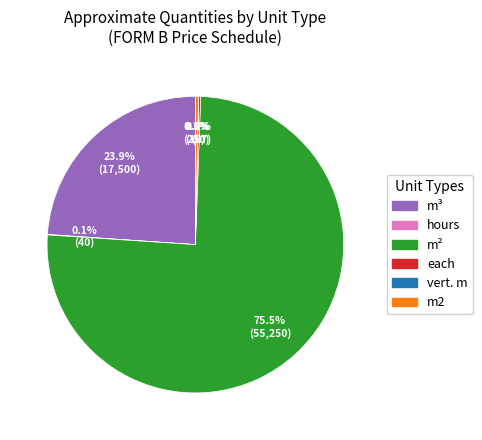

Is there any slice that represents more than half of the pie?

Yes